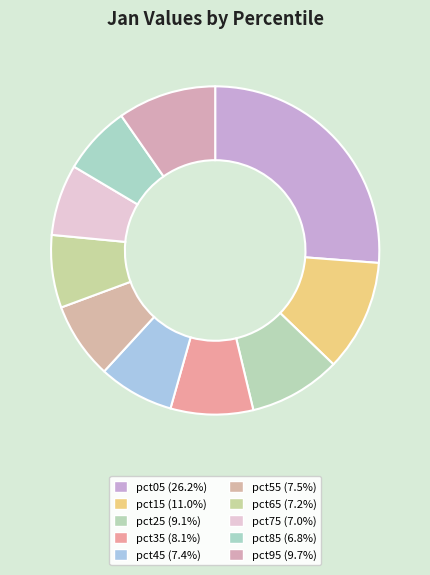

How many slices are in this pie chart?

10